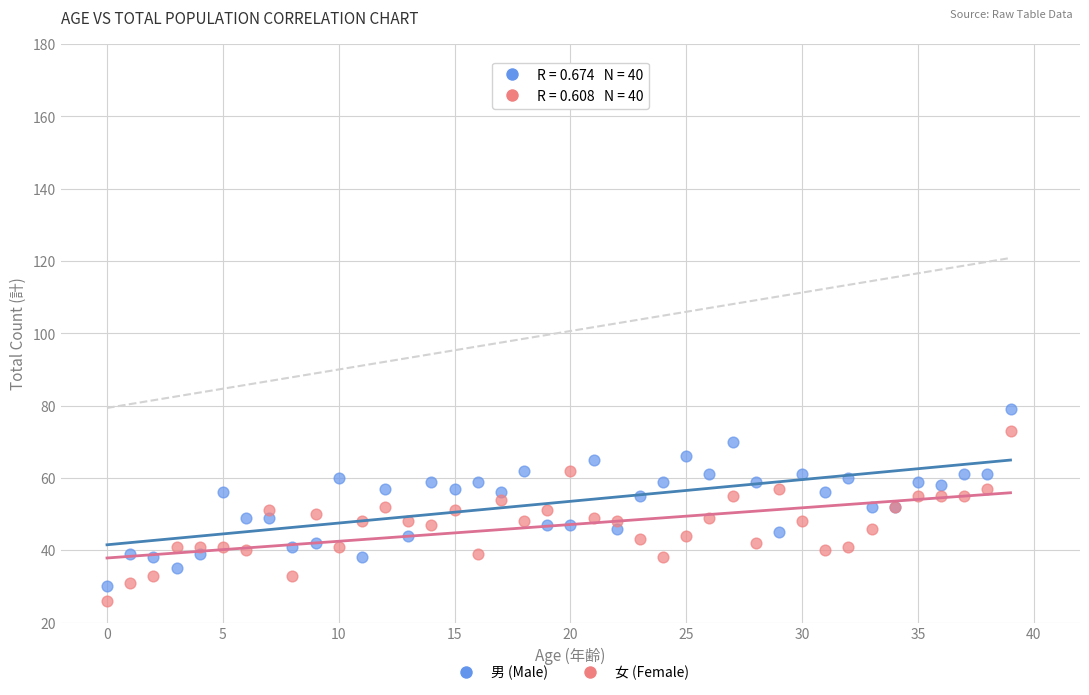

Which series has the largest Y range (max minus min)?

男 (Male)